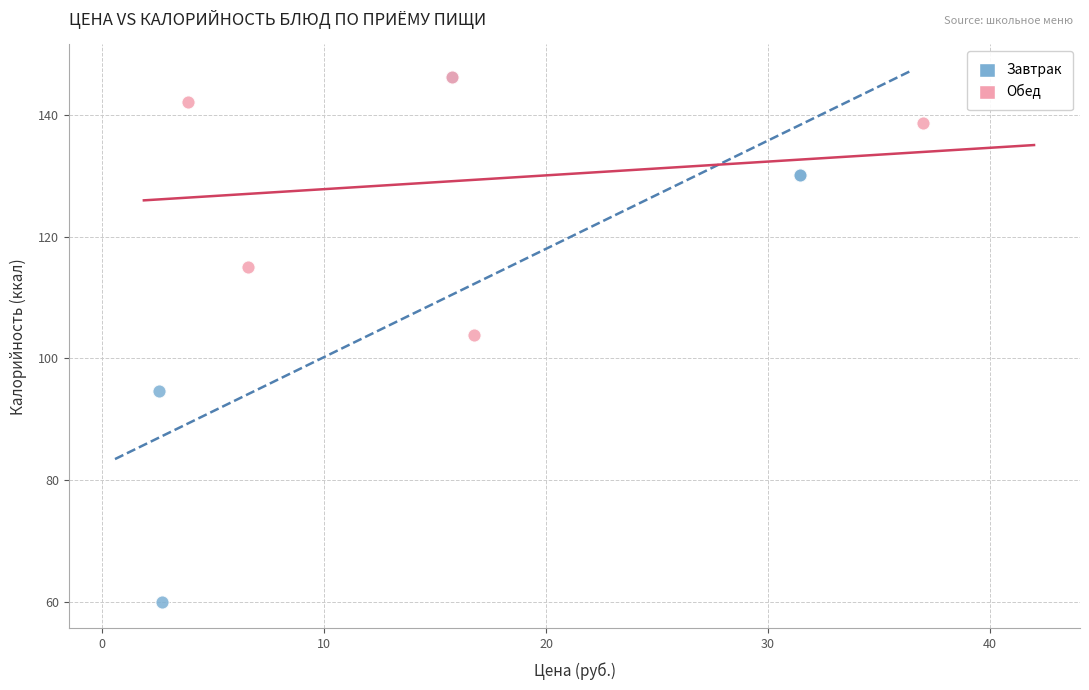

Which series contains the lowest Y value?

Завтрак